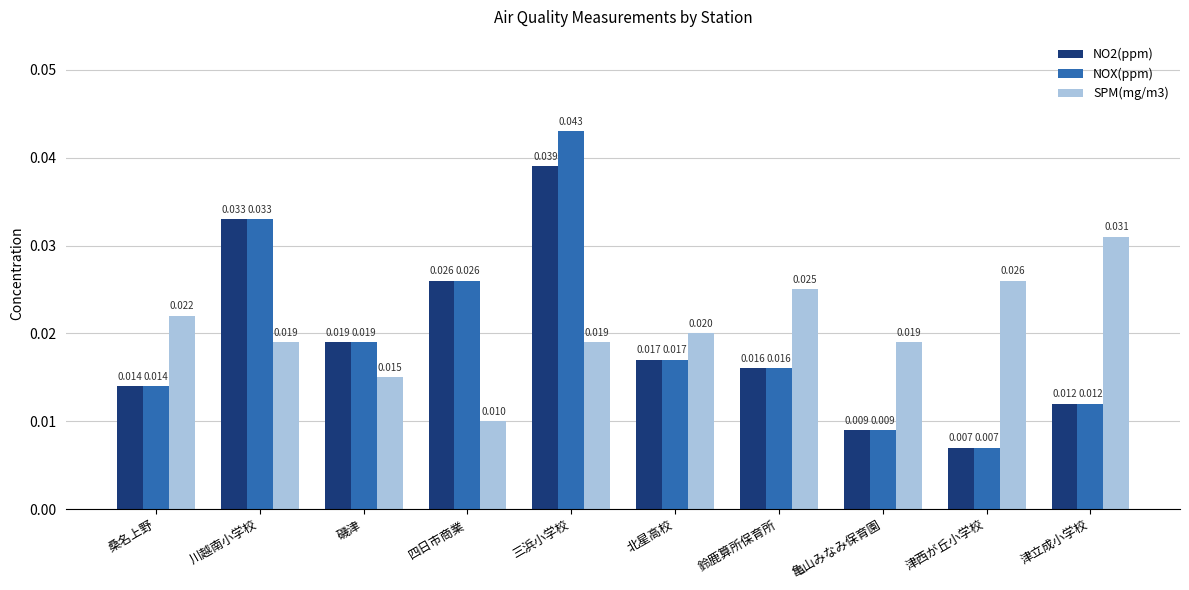

How many groups of bars are there?

10